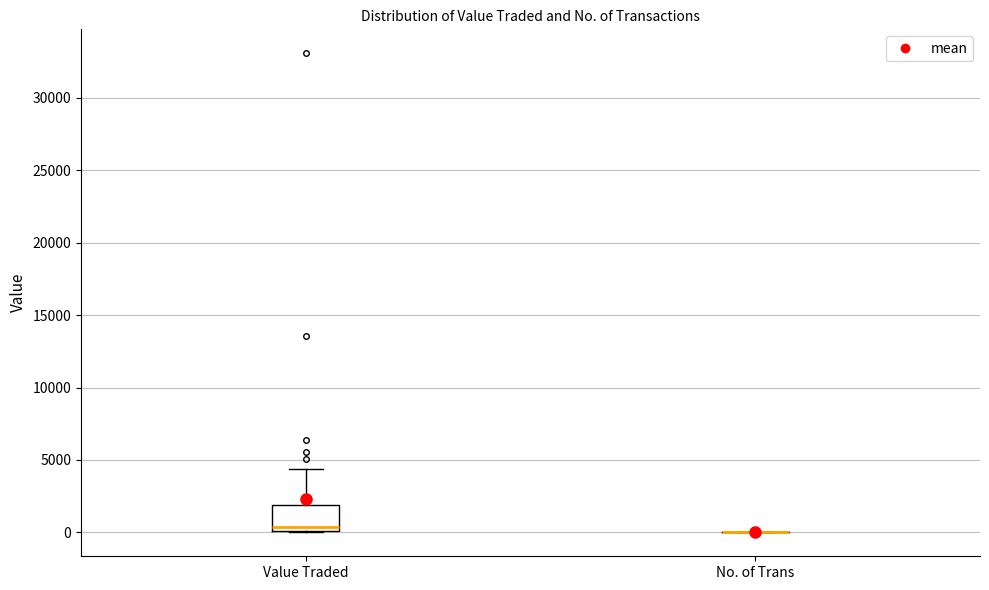

Reading left to right, transcribe this box plot: for each box, give where its median line is, the range the box spans, and where its two whiskers end, as read against the y-axis. The values are not printed on the chart, so give them approximately, as read against the axis.

Value Traded: median 500, box 0 to 2000, whiskers 0 to 4500
No. of Trans: box collapsed to a line at 0, whiskers 0 to 0